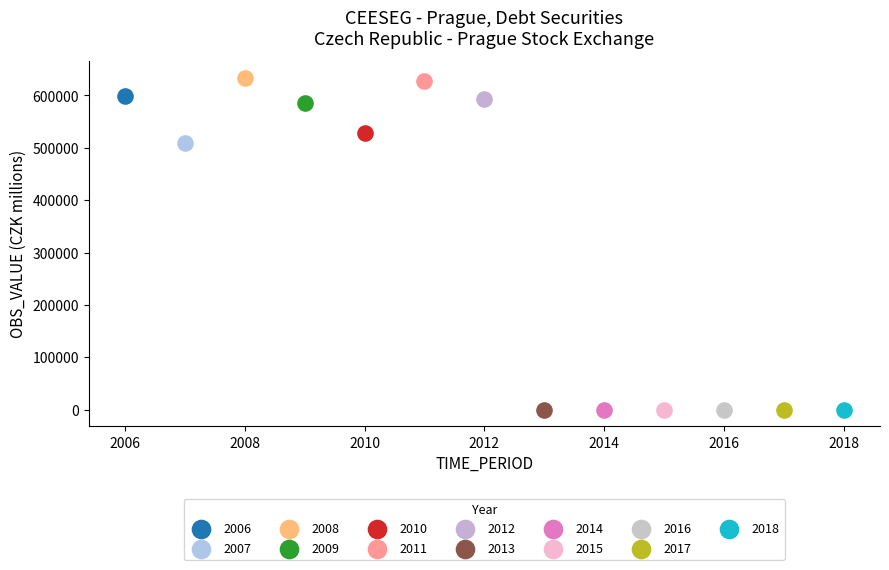

What are all the series names shown in the legend?

2006, 2007, 2008, 2009, 2010, 2011, 2012, 2013, 2014, 2015, 2016, 2017, 2018